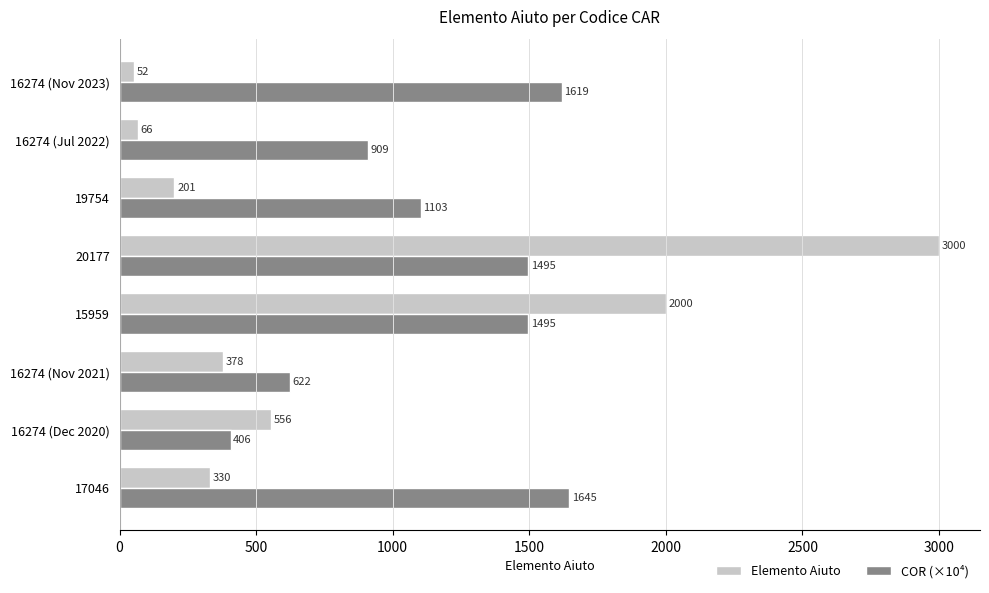

List the labels in order of Elemento Aiuto value, smallest first.

16274 (Nov 2023), 16274 (Jul 2022), 19754, 17046, 16274 (Nov 2021), 16274 (Dec 2020), 15959, 20177